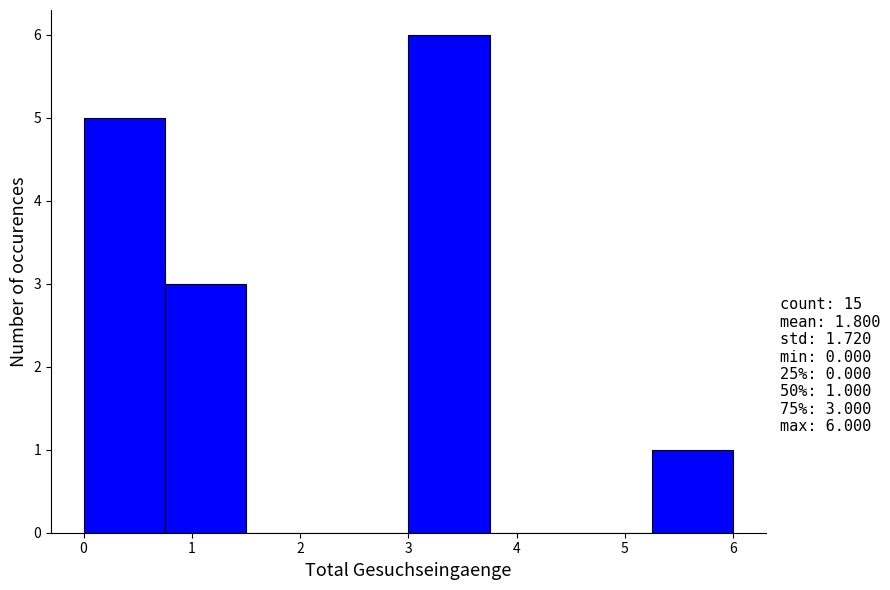

Which range on the x-axis has the tallest bar?

3.00 to 3.75